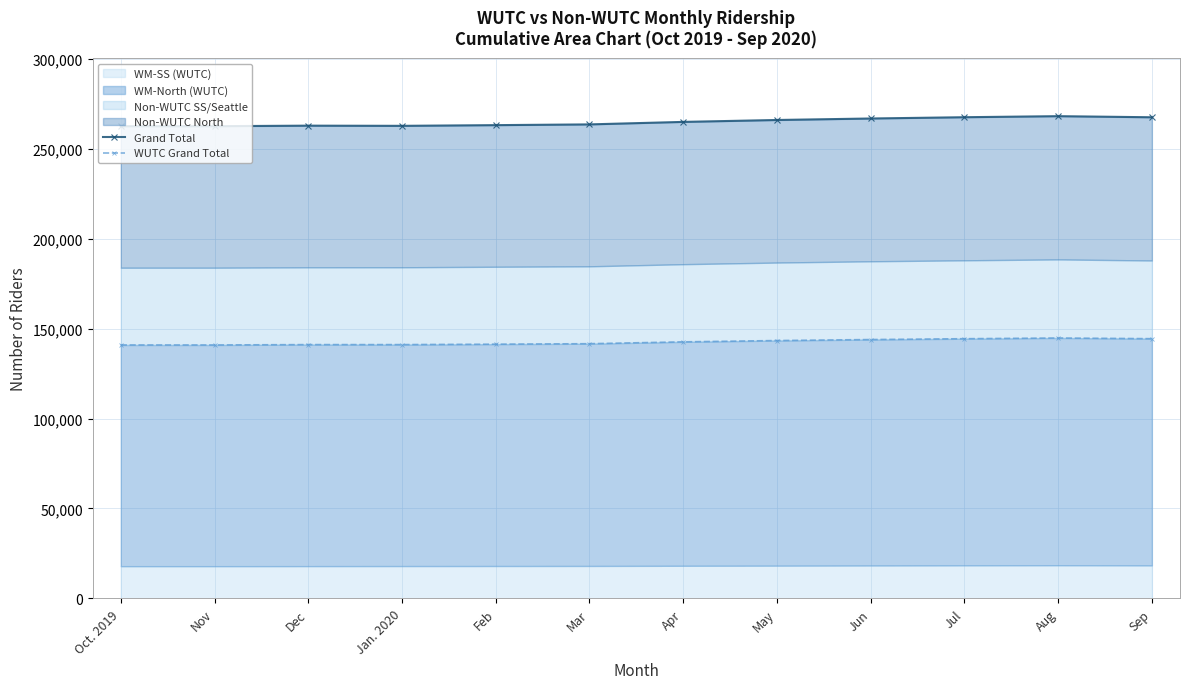

What is the difference between the Grand Total values at Jul and Oct. 2019?

4994